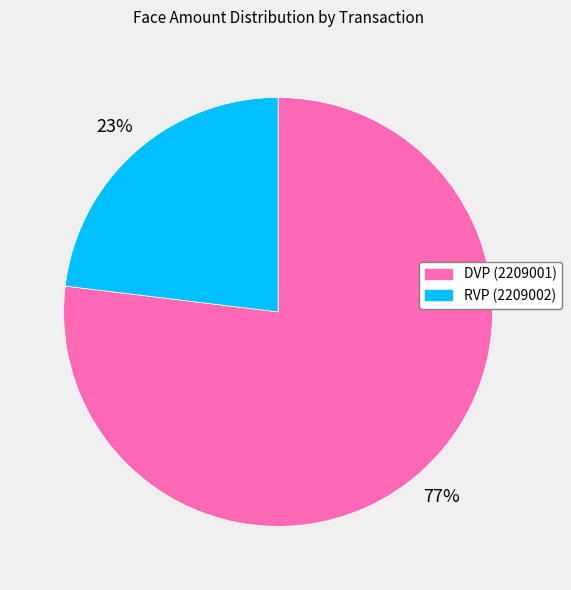

To the nearest percent, what is the average slice percentage?

50%